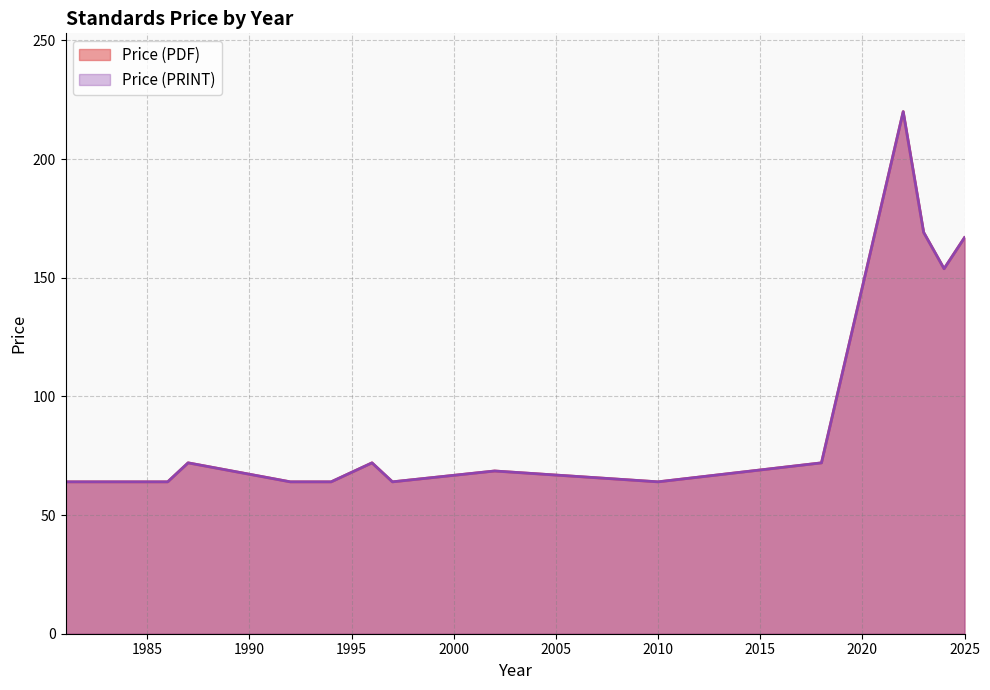

Is the value of Price (PRINT) at 1981 greater than the value of Price (PDF) at 2023?

No